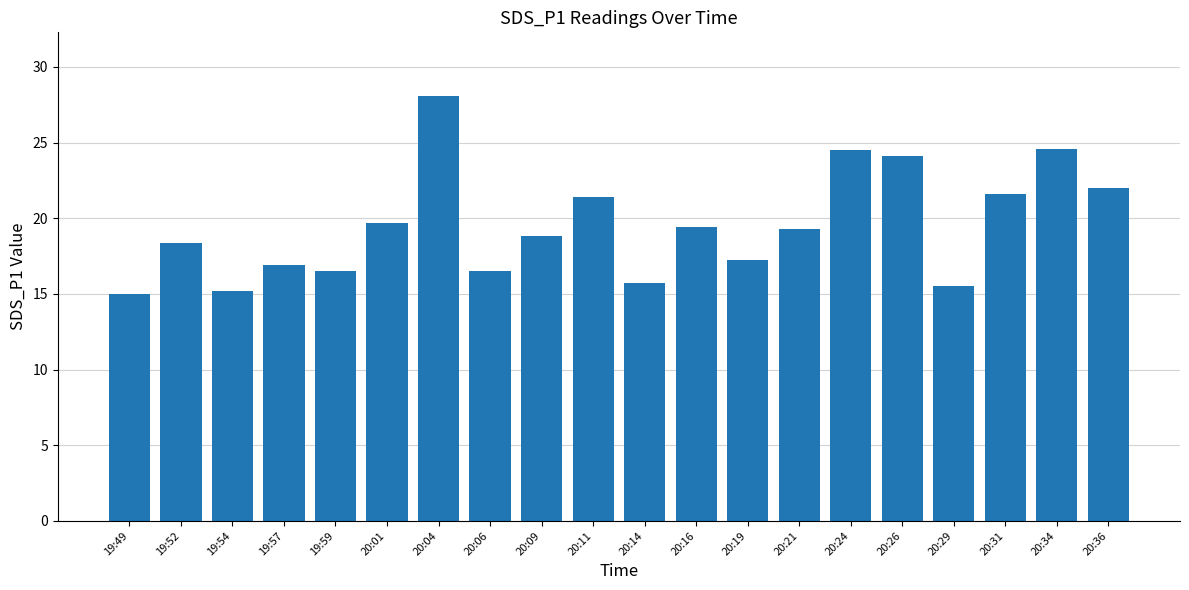

The chart shows a value of 8.0 at 20:24. True or false?

False